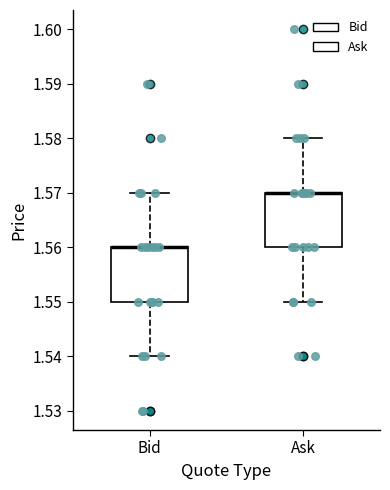

Where is the upper edge of the box for Bid on the y-axis? The values are not printed on the chart, so give them approximately, as read against the axis.

1.56